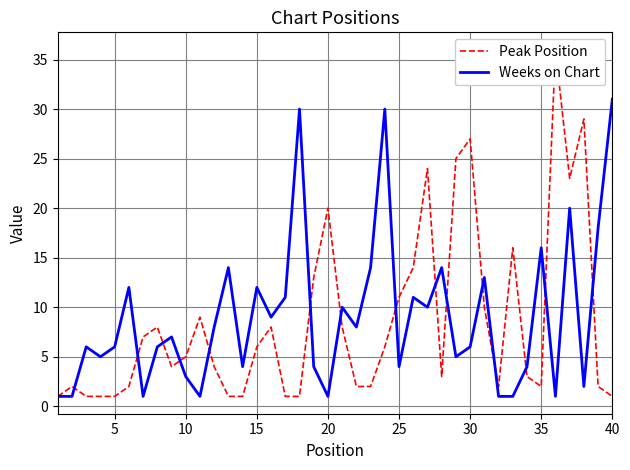

Which category has the highest value in the Weeks on Chart series?

40